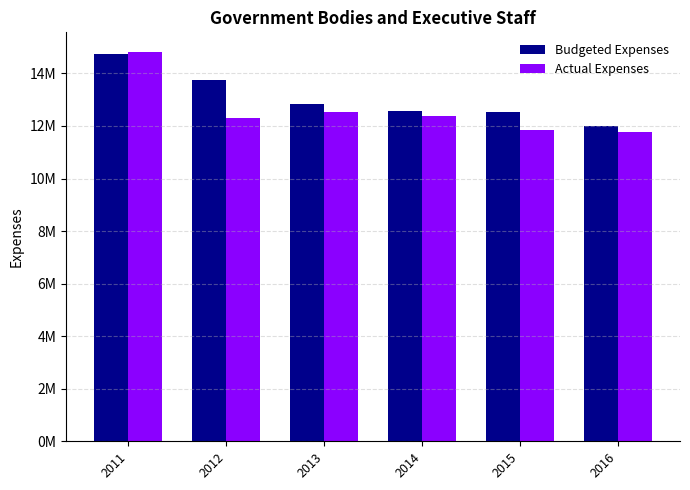

The value of Actual Expenses at 2013 is 12544413.2. True or false?

True